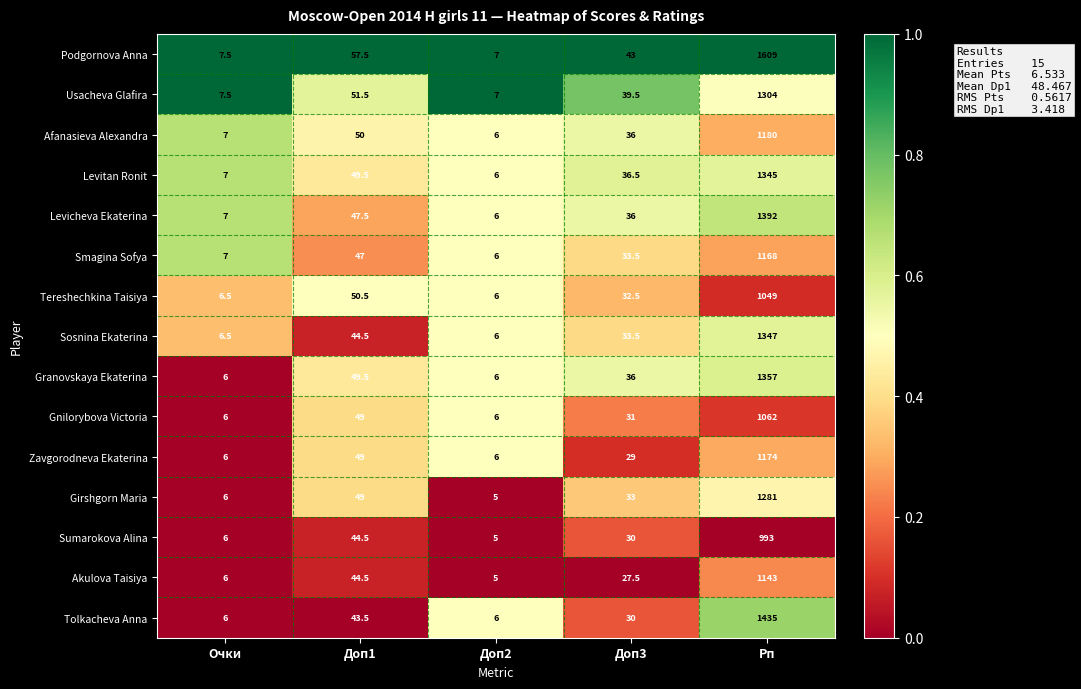

What is the total value across all series at Очки?

98.0